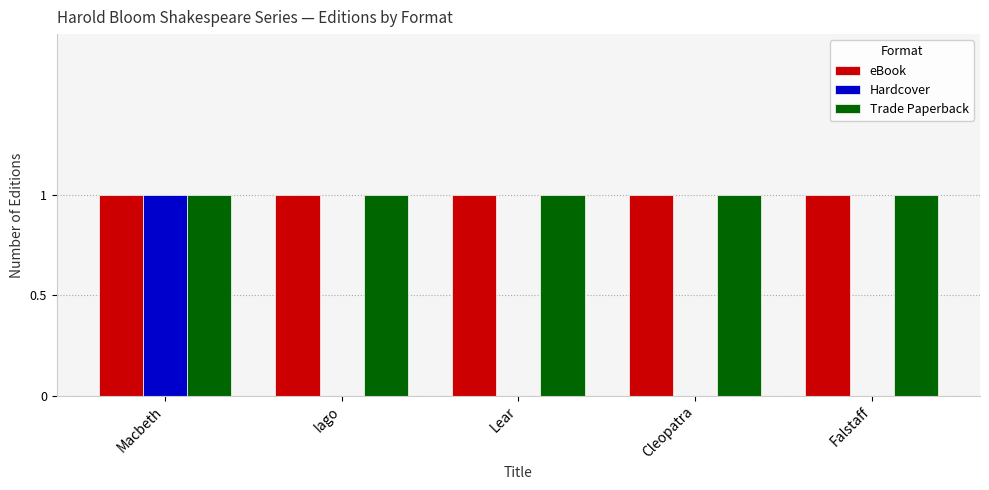

Which series has the widest spread of values?

Hardcover